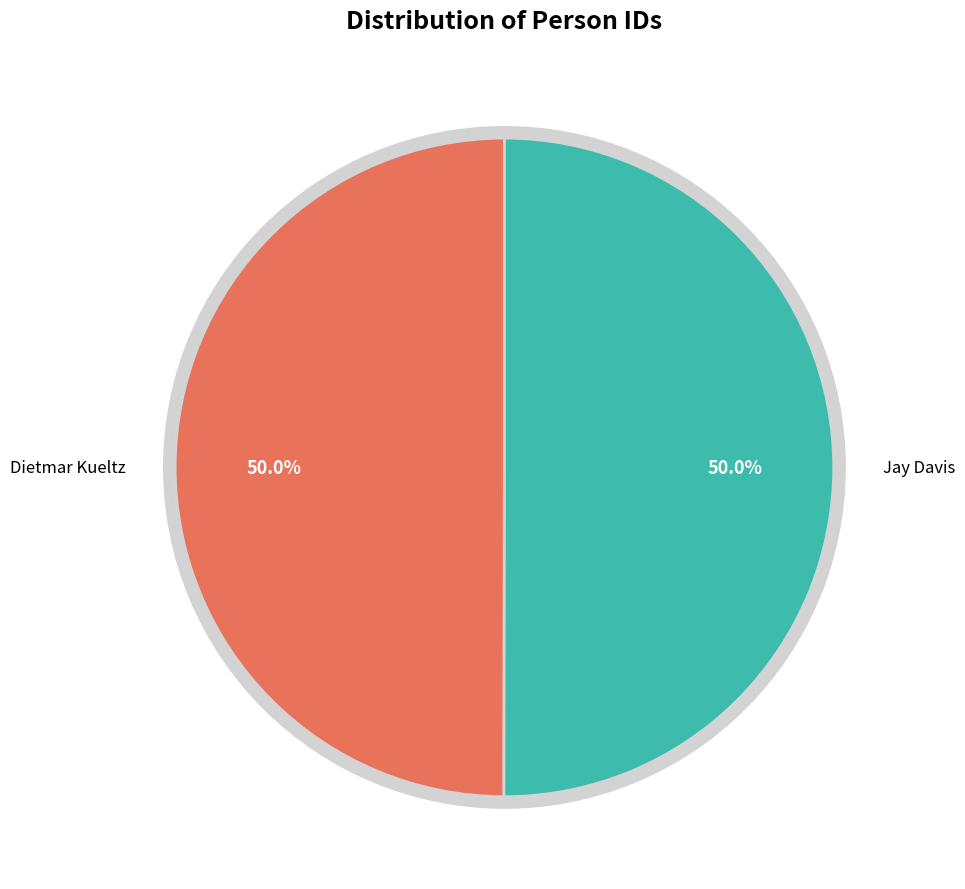

How much of the chart is everything except Jay Davis?

50.0%